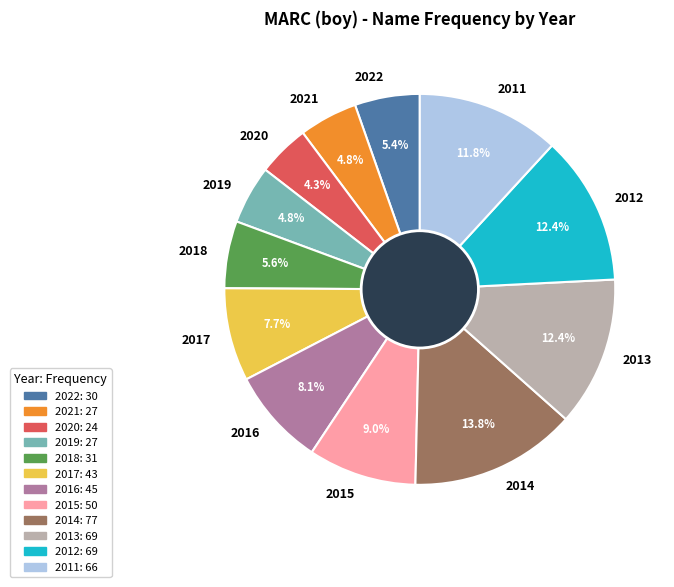

Does 2015 account for over 50% of the chart?

No